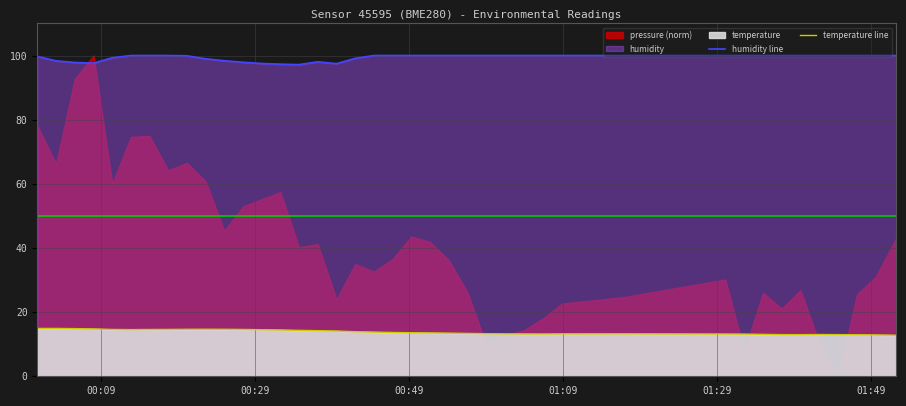

In humidity line, how many points are lower than both neighbors (excluding endpoints)?

3